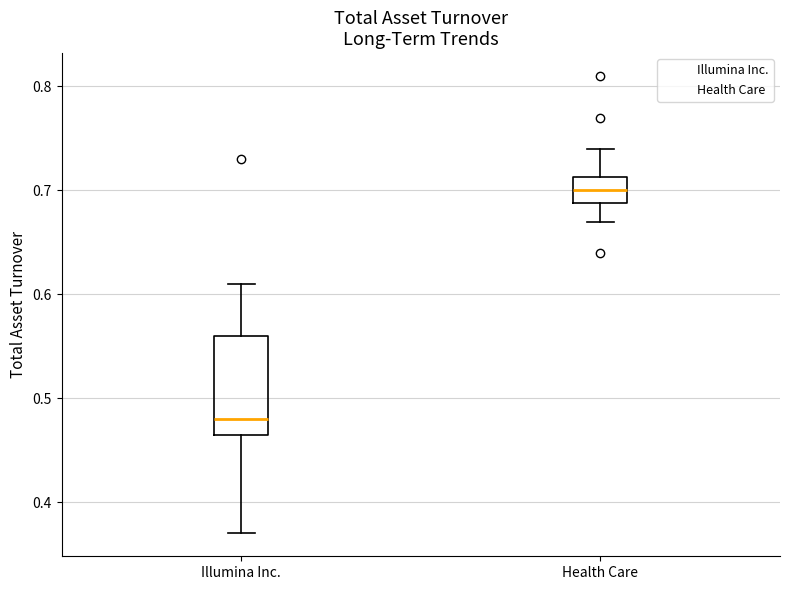

Which box has the highest median line?

Health Care